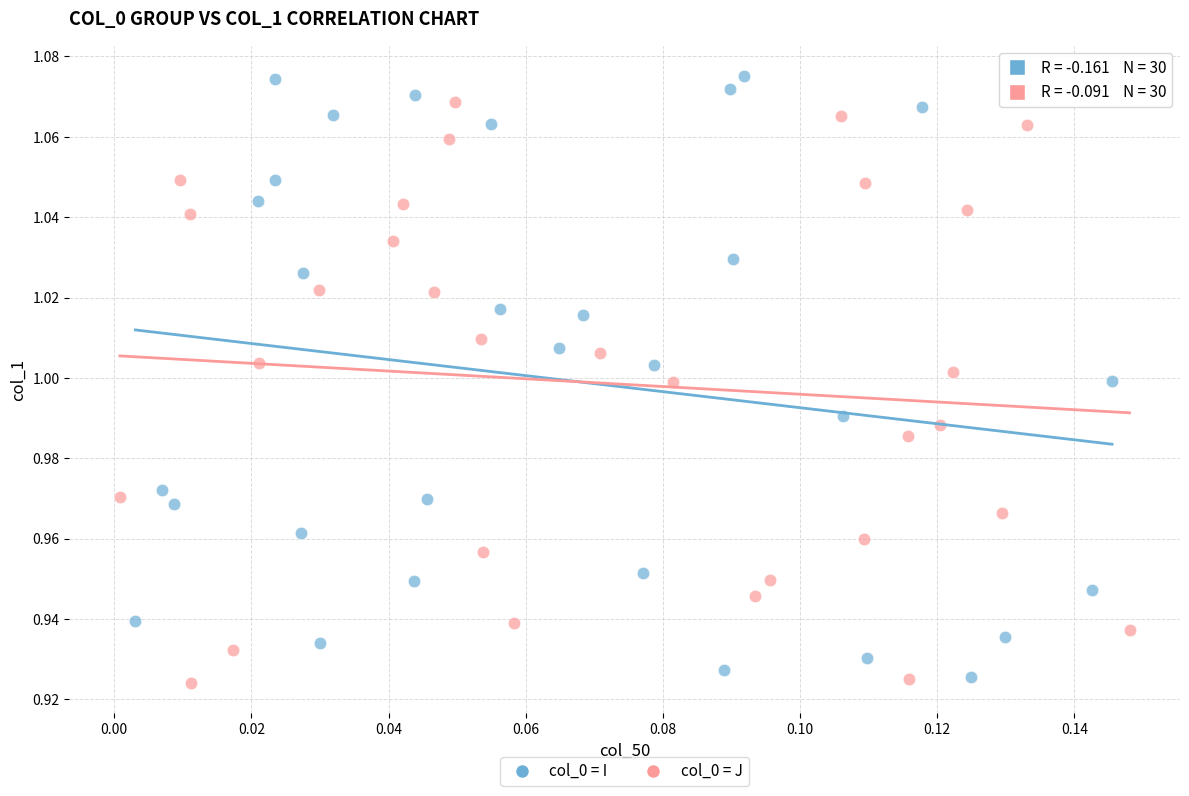

Which series has the widest spread of Y values?

col_0 = I